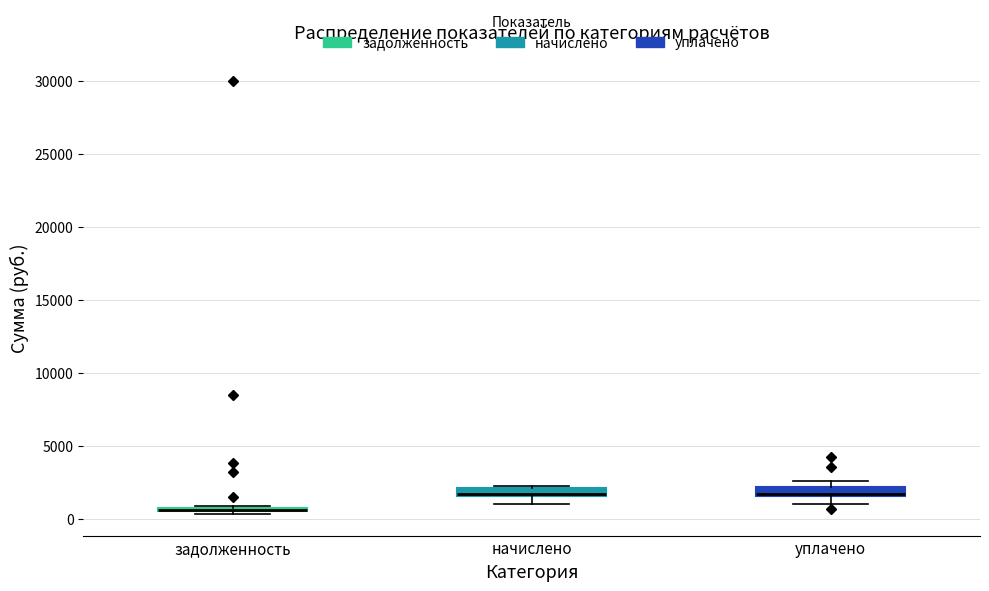

Where is the upper edge of the box for начислено on the y-axis? The values are not printed on the chart, so give them approximately, as read against the axis.

2000